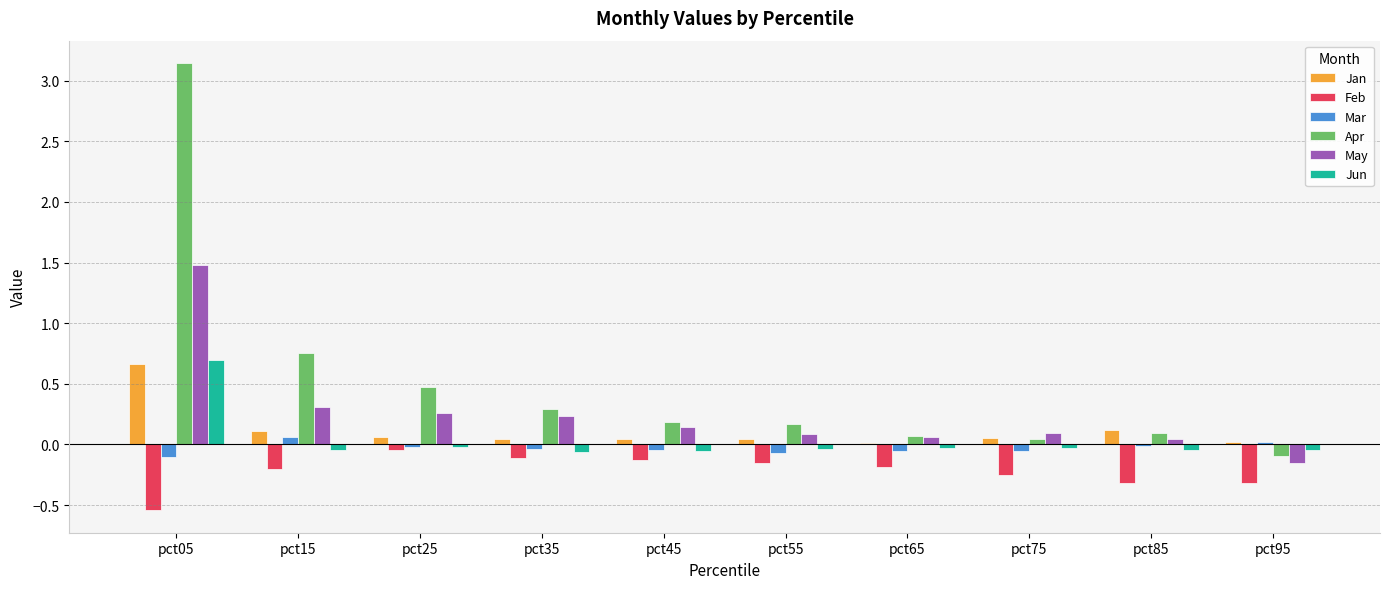

What is the total value across all series at pct45?

0.2